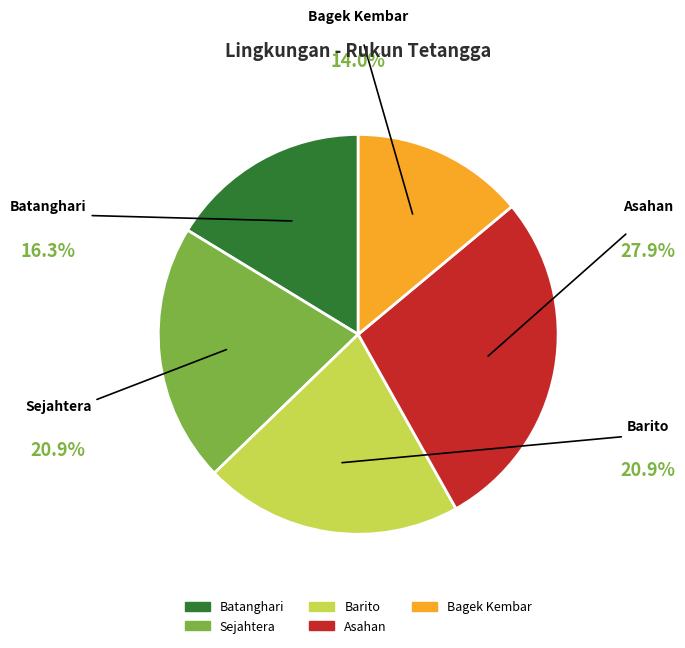

To the nearest percent, what portion does Asahan represent?

28%